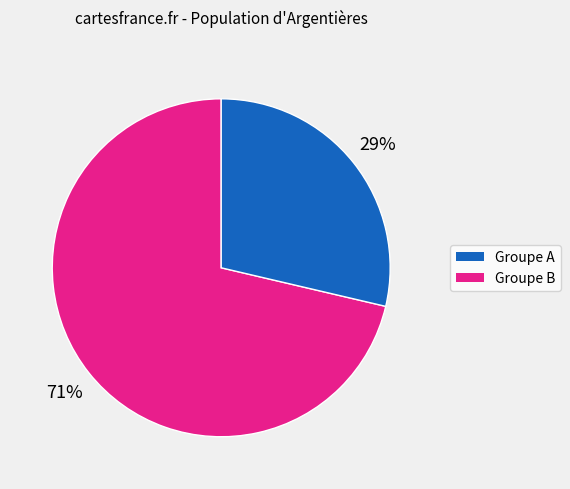

Is there a majority slice in this chart?

Yes